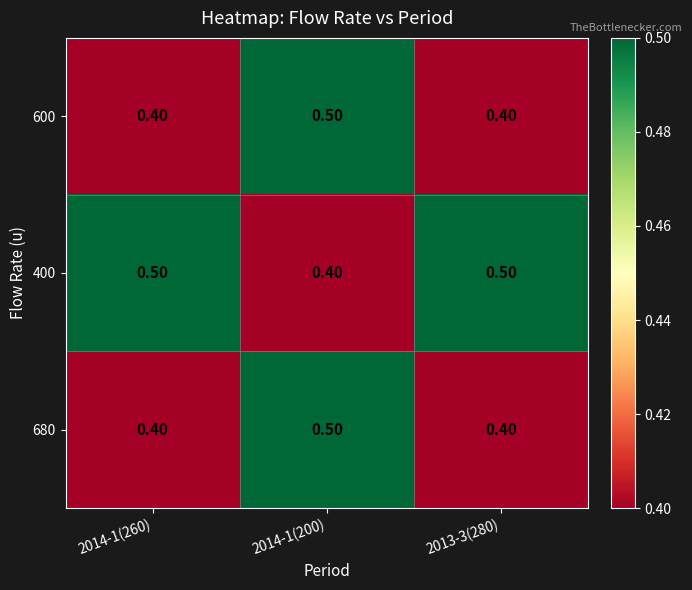

At which category is the sum across all series the highest?

2014-1(200)